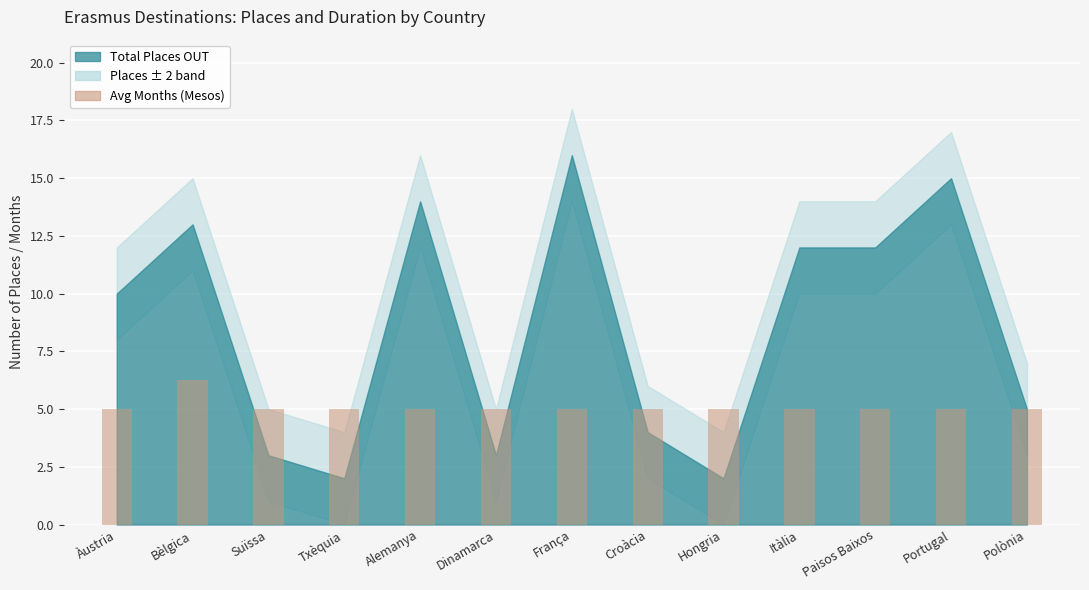

Which label corresponds to the largest value in the chart?

Bèlgica